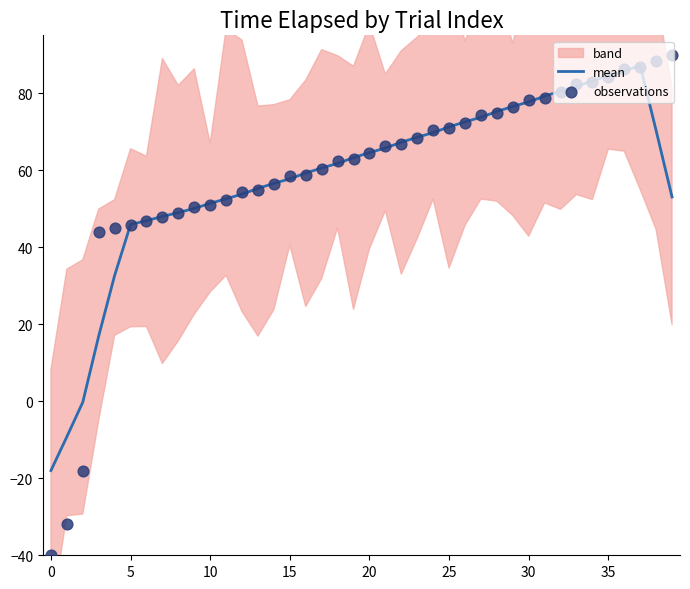

At how many categories does at least one series exceed 48?

32